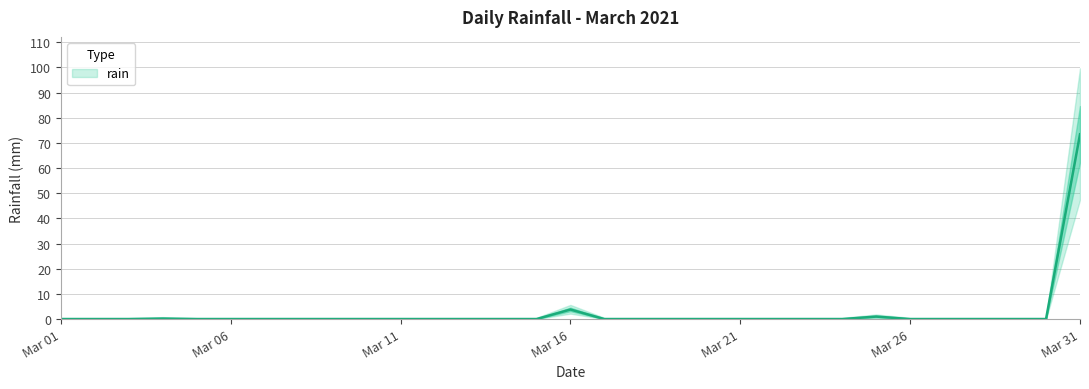

How many data points does each series have?

31